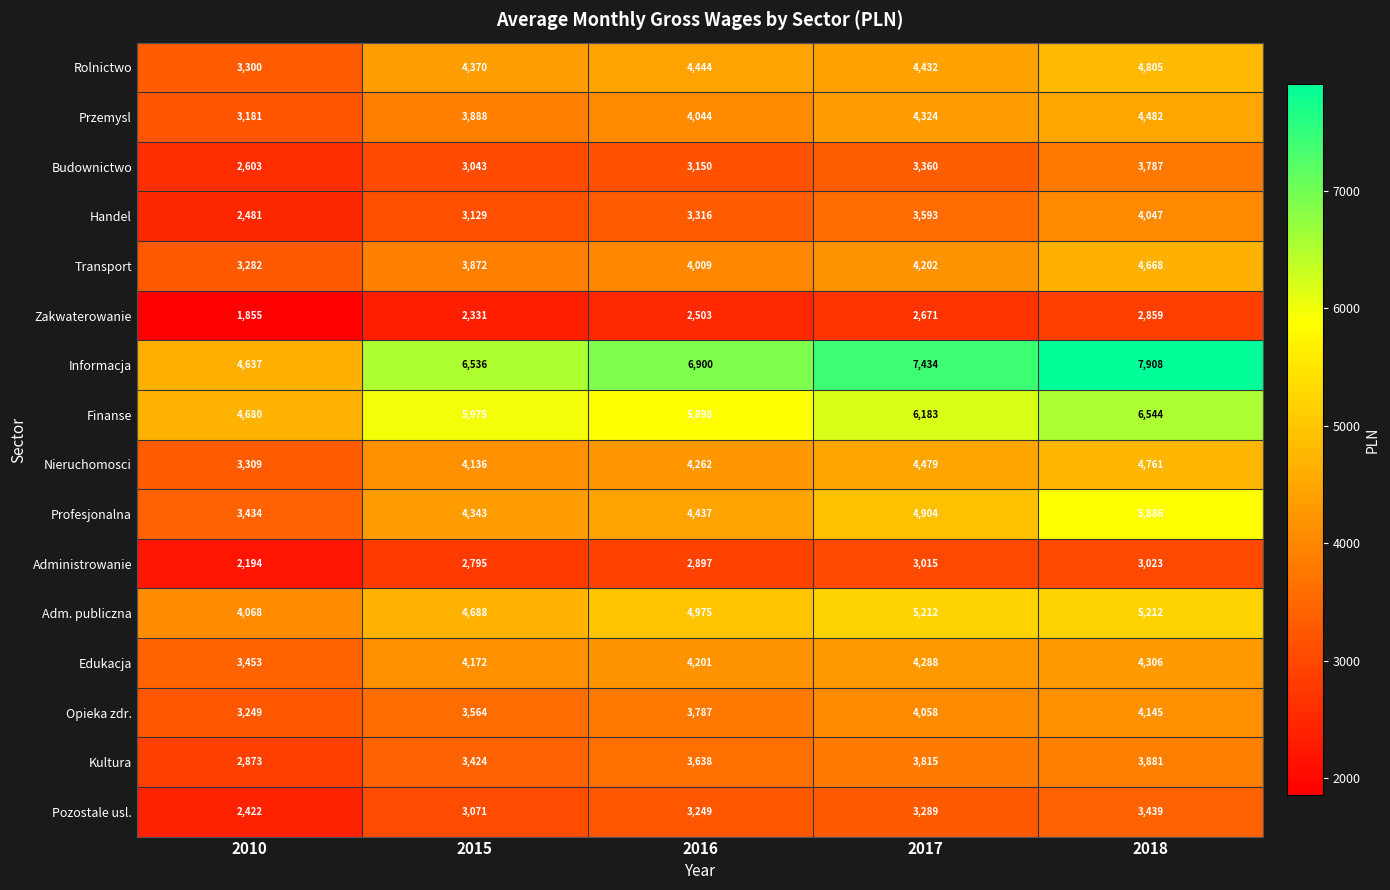

Where is Profesjonalna nearest to the value 4660?

2016